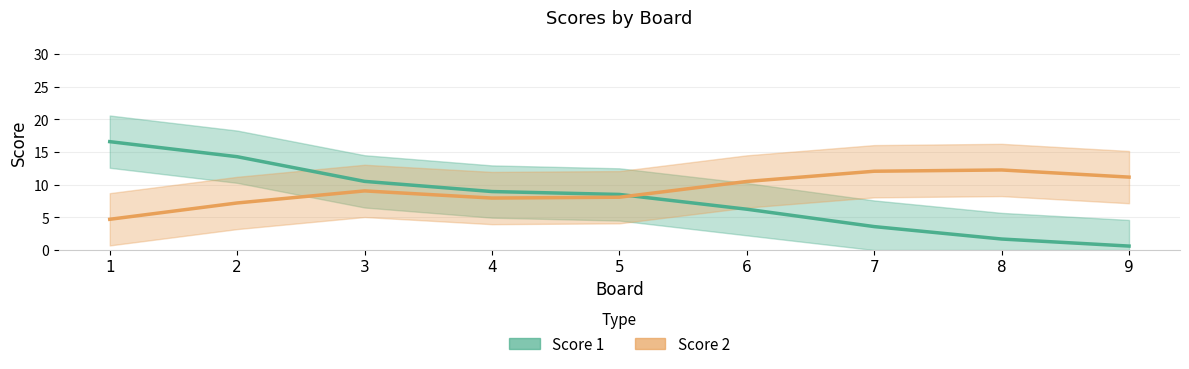

Which series has the largest range (max minus min)?

Score 1